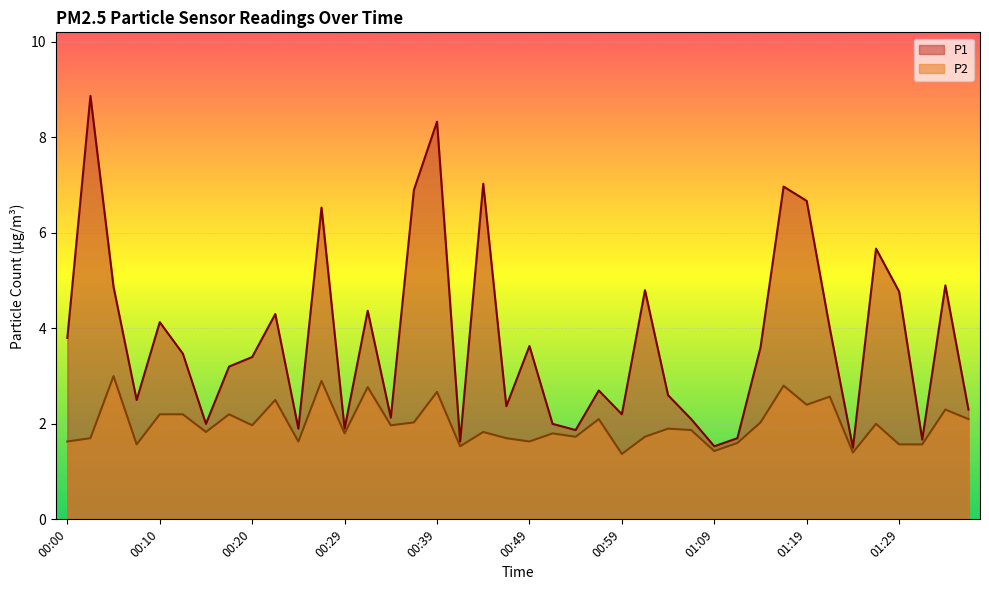

Between 00:51 and 01:29, which series saw the biggest shift?

P1